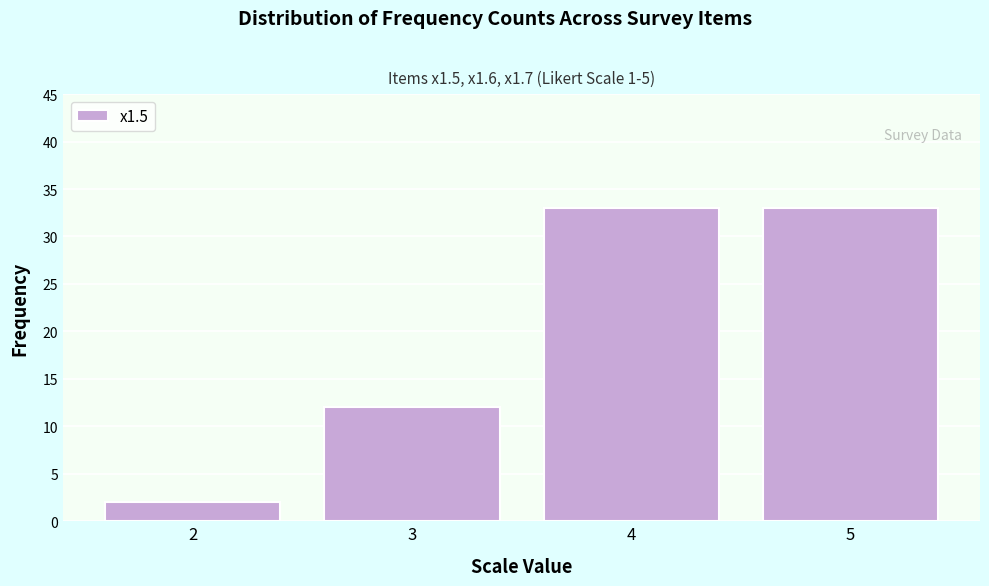

Reading left to right, list all the values displayed in this chart.

2=2	3=12	4=33	5=33